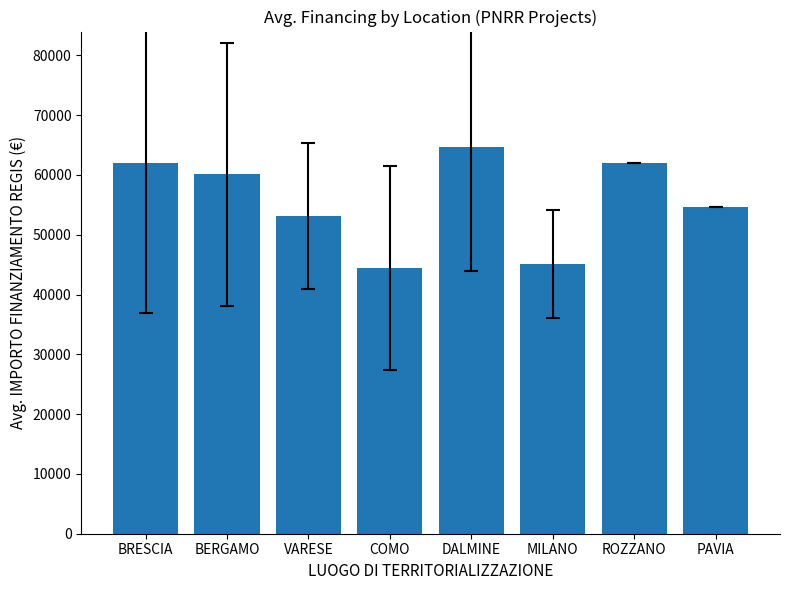

How many values are below 60098?

4